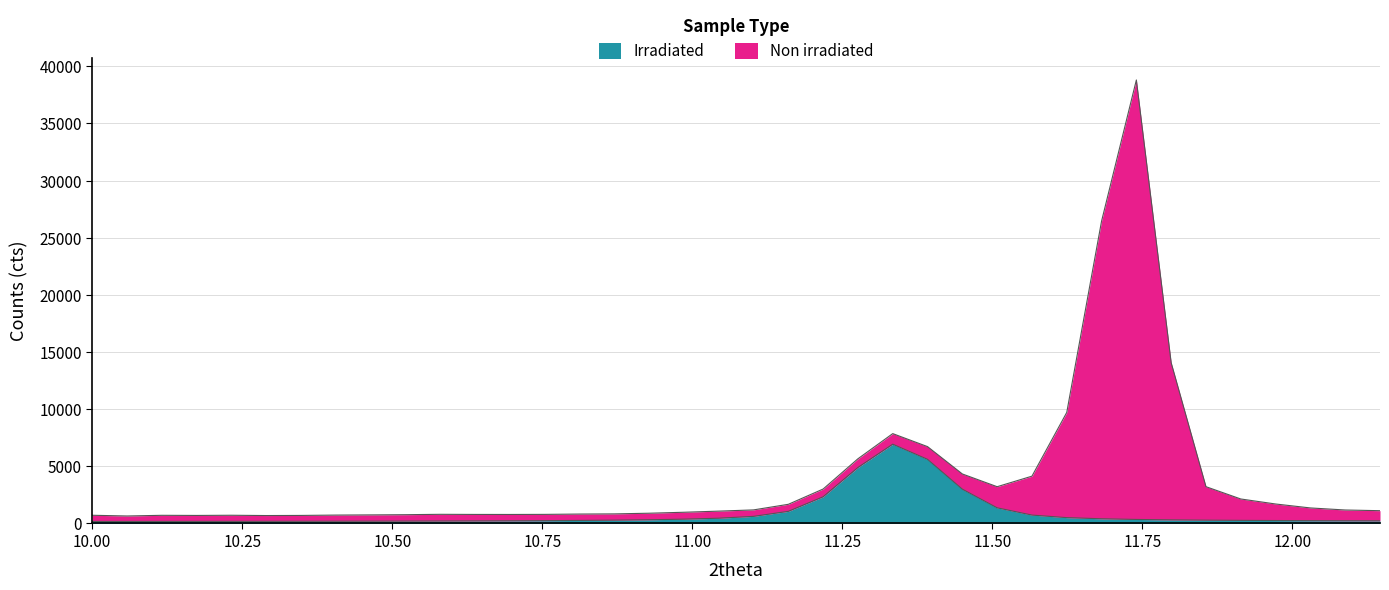

What is the maximum value shown in the chart?

6936.2